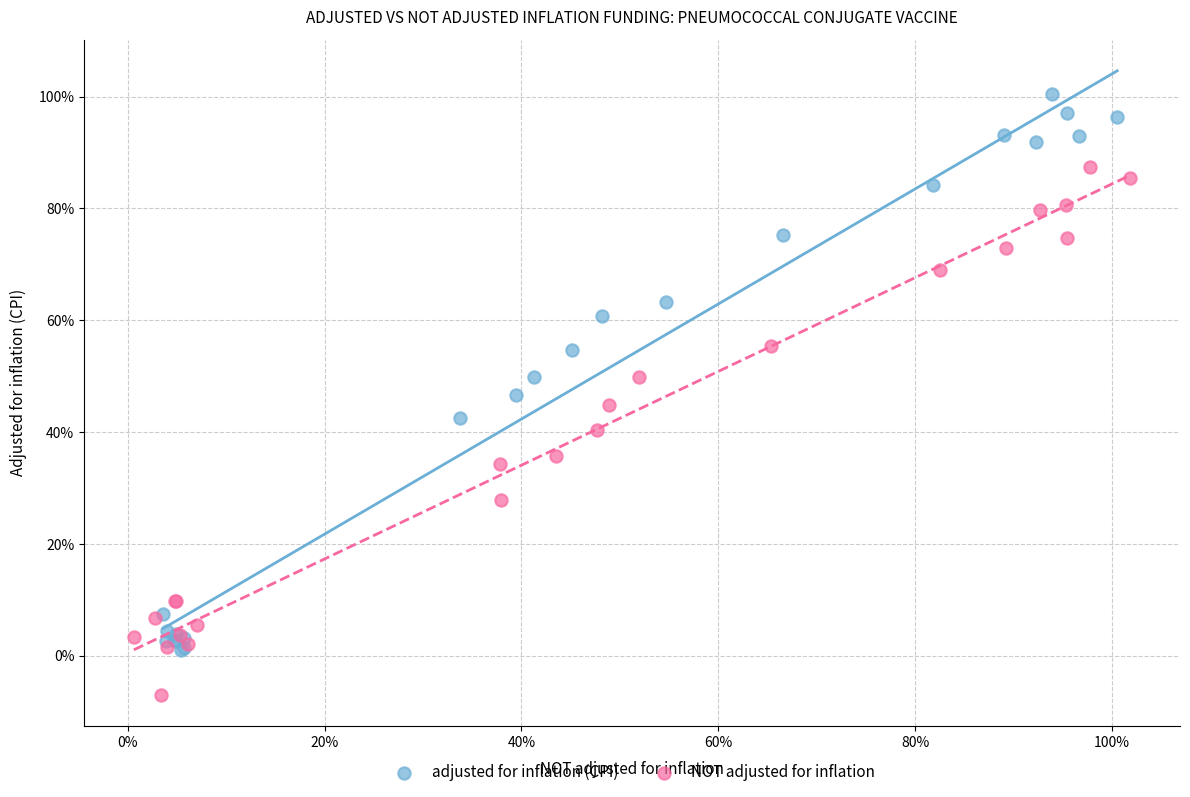

Which series contains the lowest Y value?

NOT adjusted for inflation